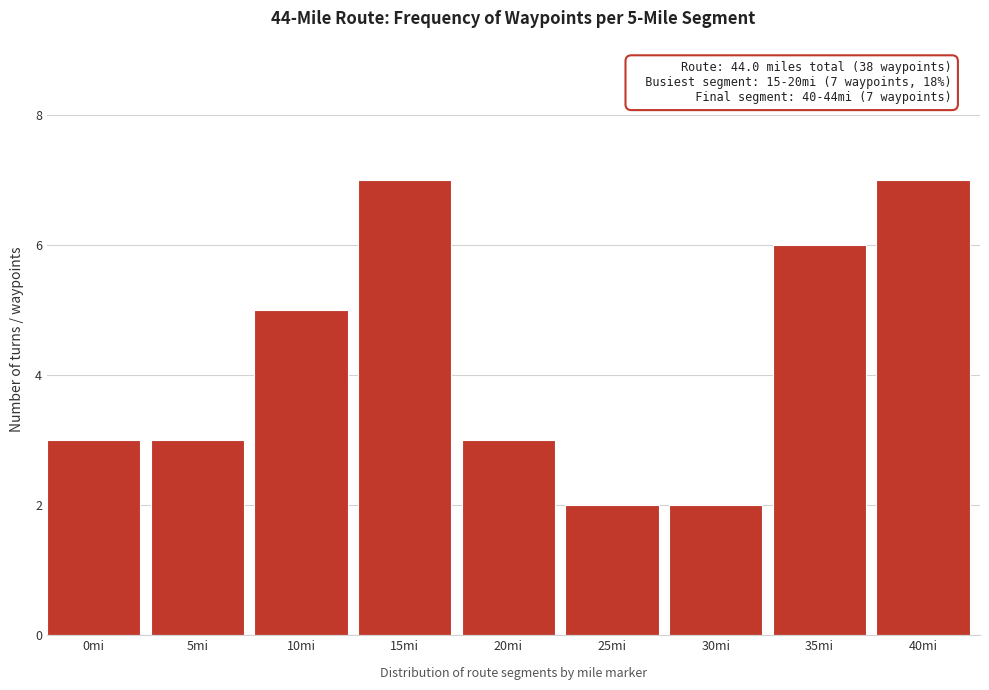

Reading left to right, what are all the values shown in this chart?

0mi=3	5mi=3	10mi=5	15mi=7	20mi=3	25mi=2	30mi=2	35mi=6	40mi=7